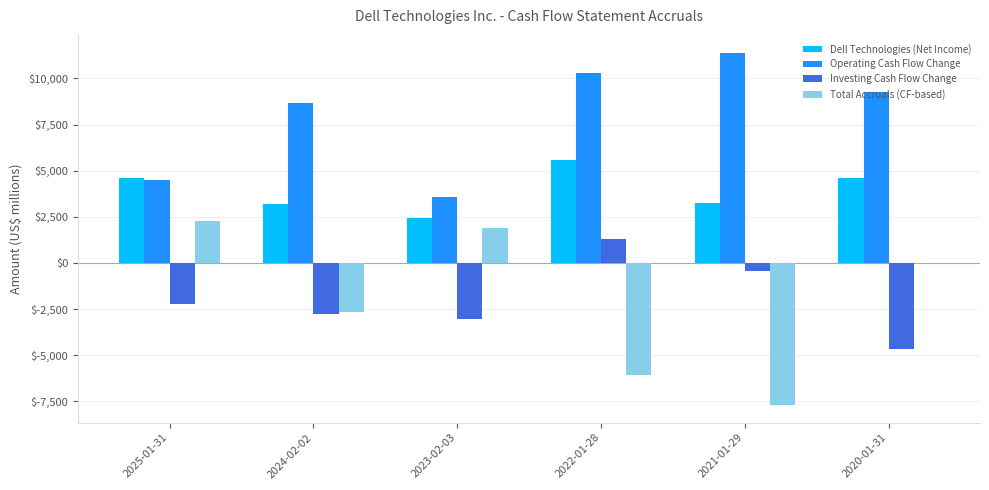

At which label does Operating Cash Flow Change first exceed 9291?

2022-01-28